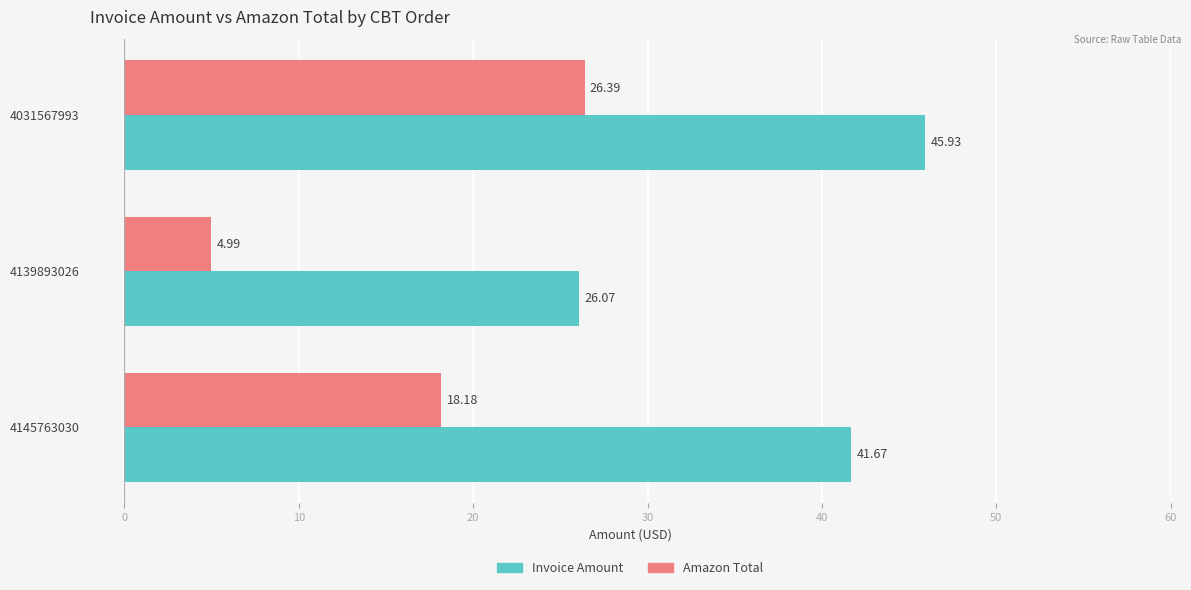

Rank the categories by Amazon Total value from highest to lowest.

4031567993, 4145763030, 4139893026